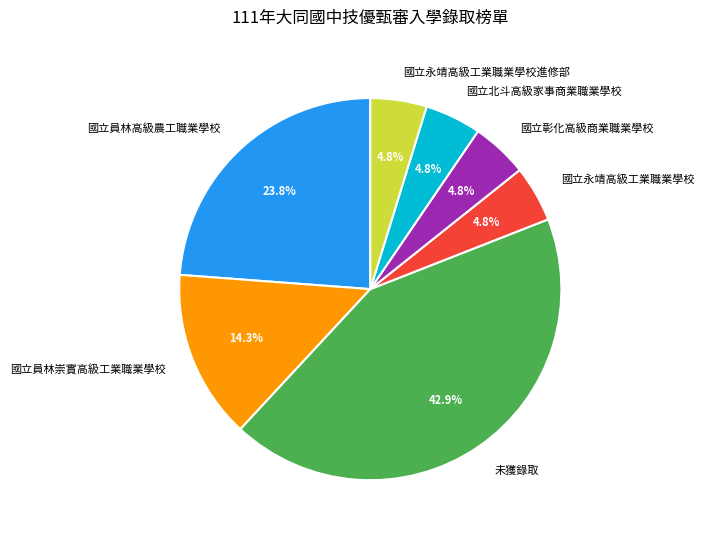

Approximately how many times larger is the value at 國立北斗高級家事商業職業學校 compared to 國立員林崇實高級工業職業學校?

0.3